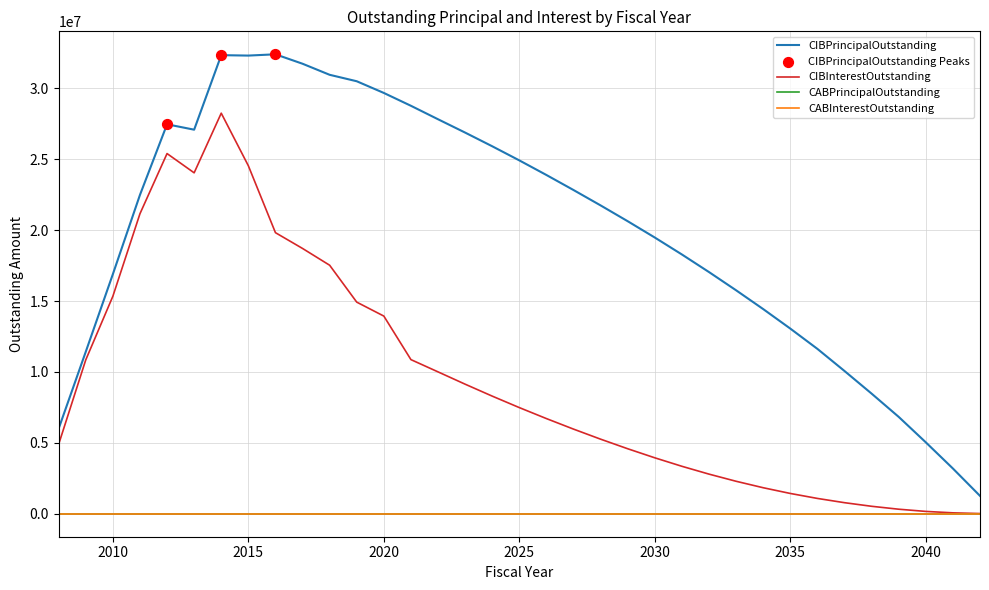

Does the chart have visible grid lines?

Yes